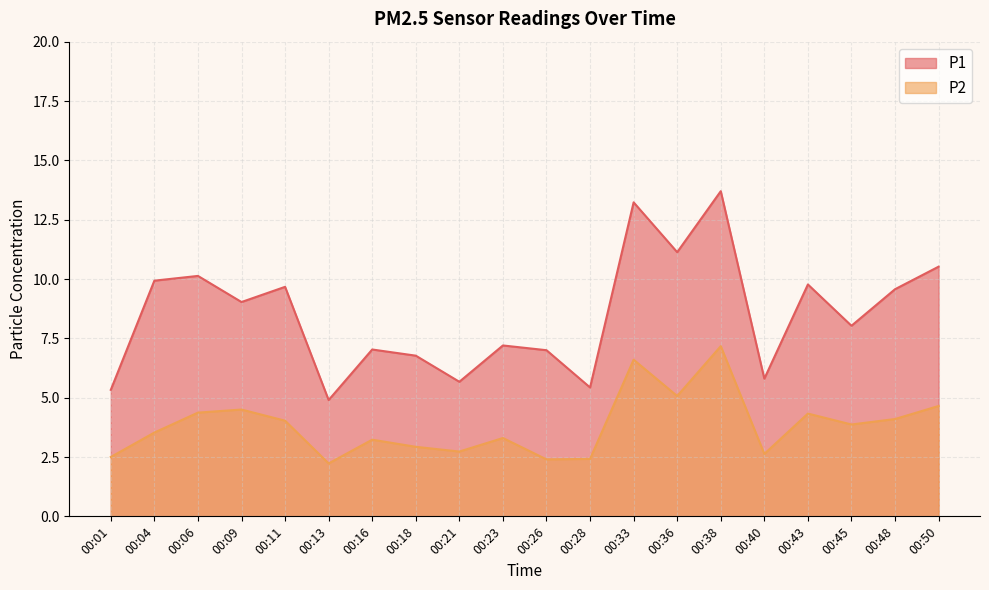

What is the difference between the P1 values at 00:23 and 00:38?

6.5